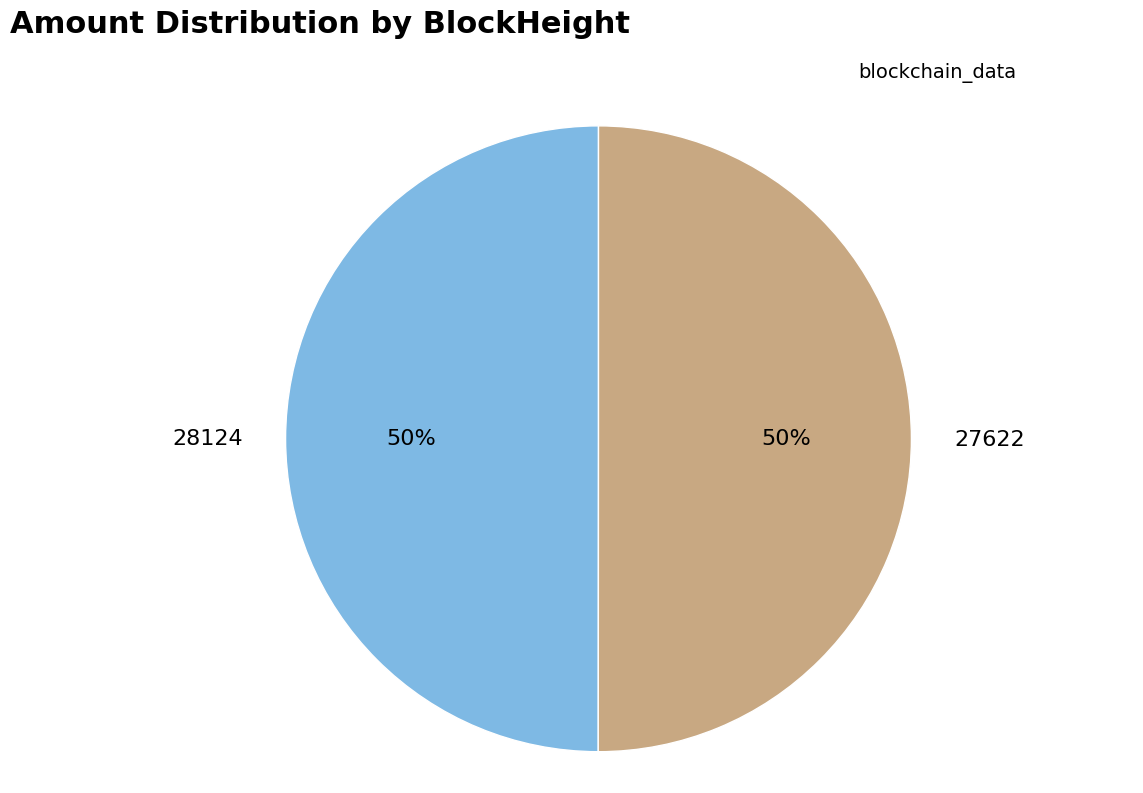

To the nearest percent, what is the difference between the largest and smallest slice percentages?

0%